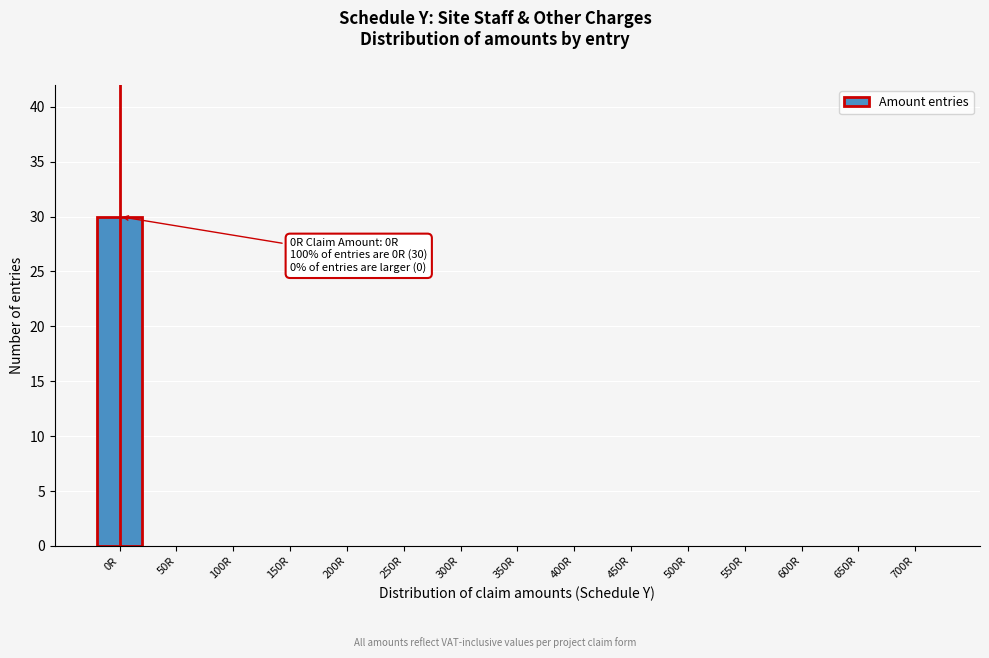

Reading right to left, what are all the values shown in this chart?

700R=0	650R=0	600R=0	550R=0	500R=0	450R=0	400R=0	350R=0	300R=0	250R=0	200R=0	150R=0	100R=0	50R=0	0R=30